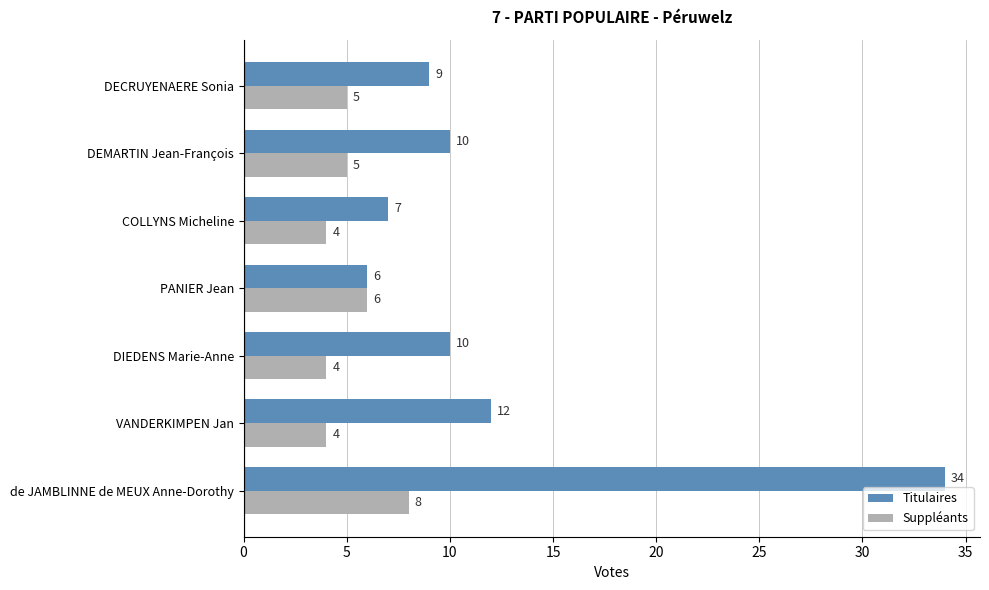

Which series has the largest total across all categories?

Titulaires